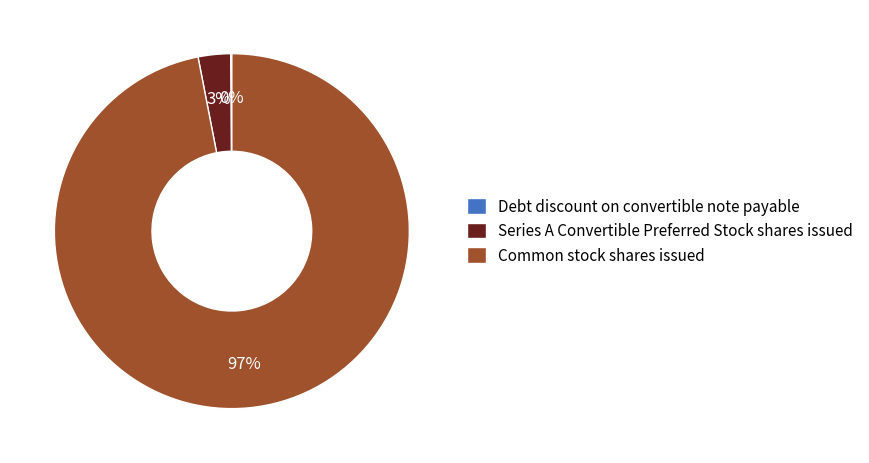

To the nearest percent, what is the combined percentage of Series A Convertible Preferred Stock shares issued and Common stock shares issued?

100%